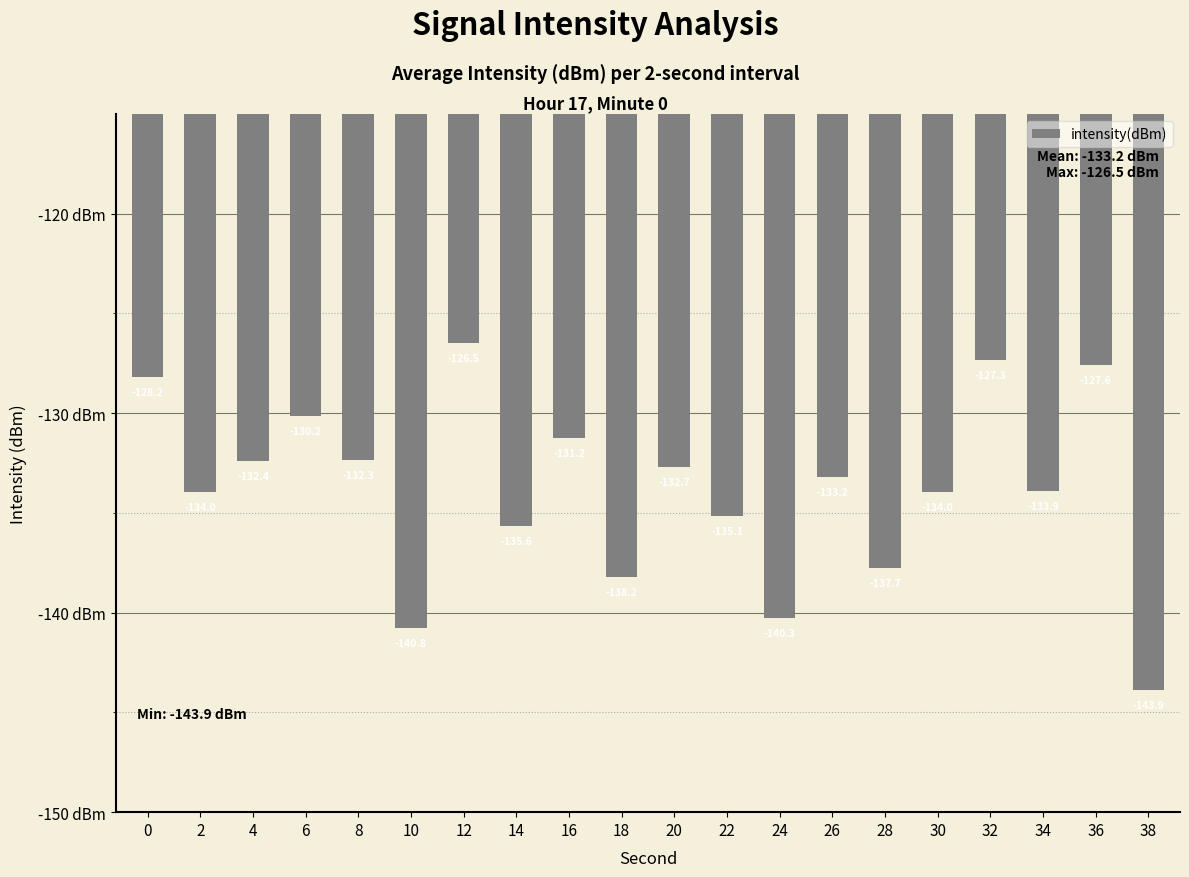

What is the value of the 19th bar from the left?

-127.6